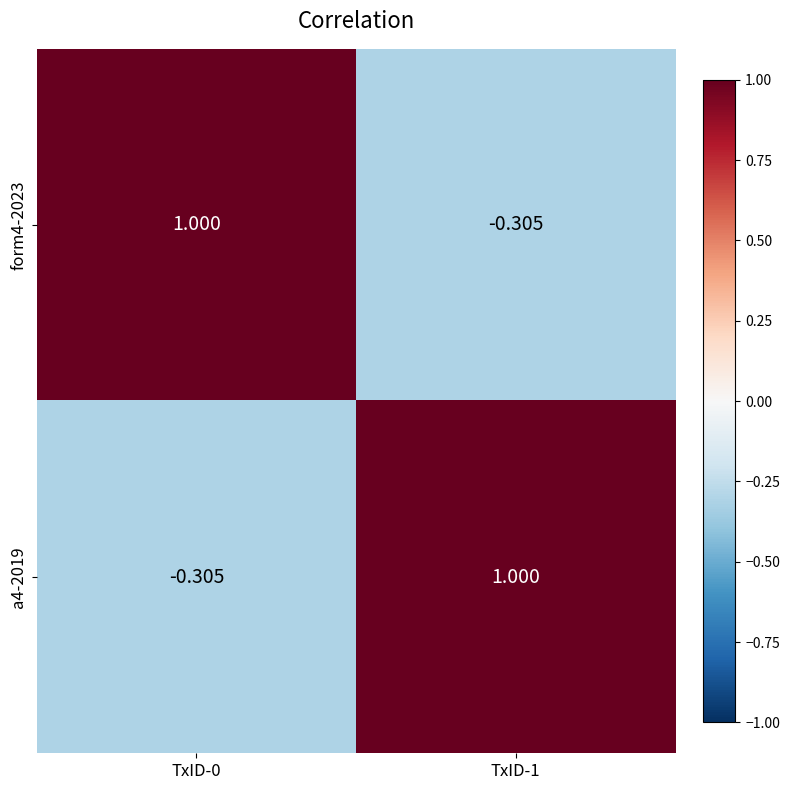

Is the value of form4-2023 at TxID-0 greater than the value of a4-2019 at TxID-0?

Yes